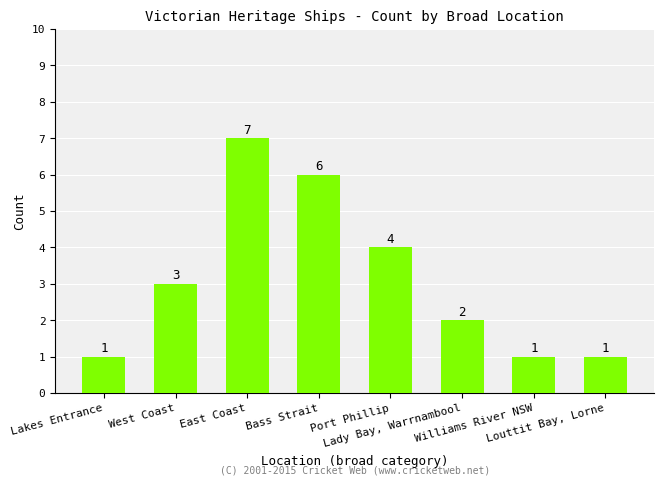

What is the average value?

3